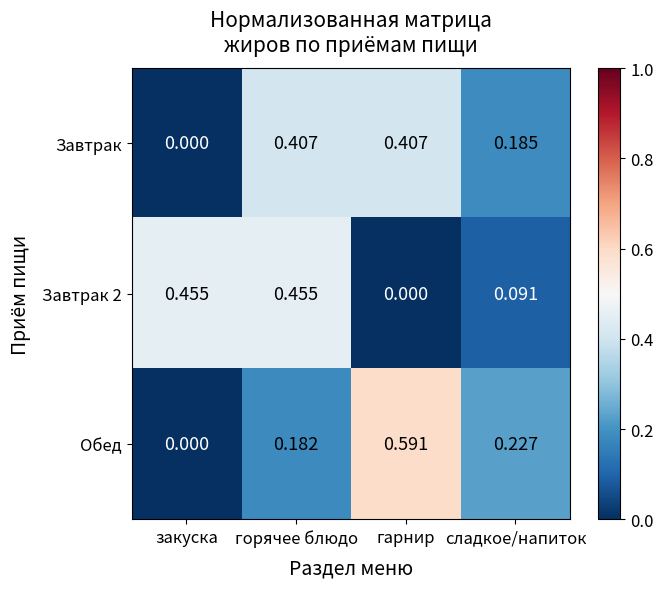

At which category is the sum across all series the highest?

горячее блюдо